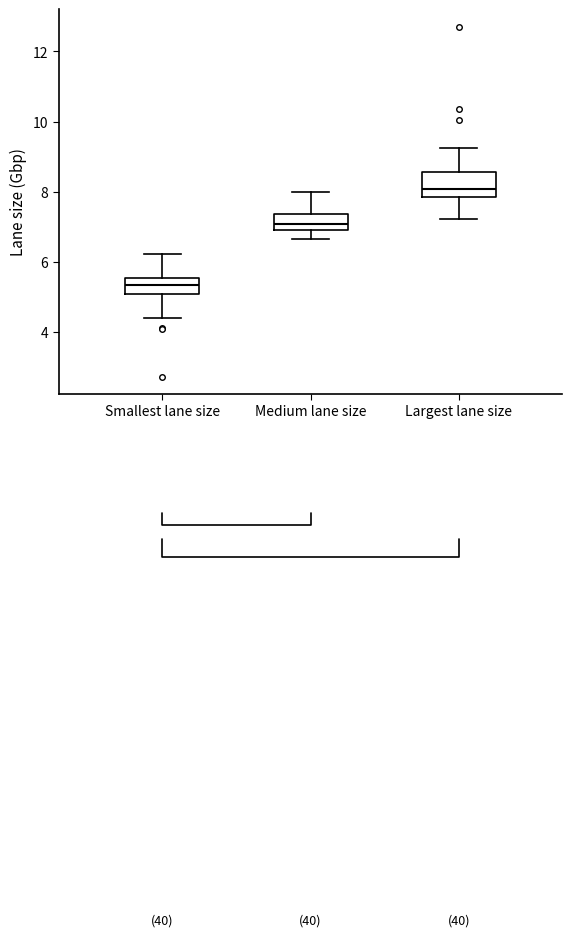

Reading left to right, read every box against the y-axis: the position of its median line, the range the box covers, and the ends of its whiskers. The values are not printed on the chart, so give them approximately, as read against the axis.

Smallest lane size: median 5.4, box 5.0 to 5.6, whiskers 4.4 to 6.2
Medium lane size: median 7.0, box 6.8 to 7.4, whiskers 6.6 to 8.0
Largest lane size: median 8.0, box 7.8 to 8.6, whiskers 7.2 to 9.2